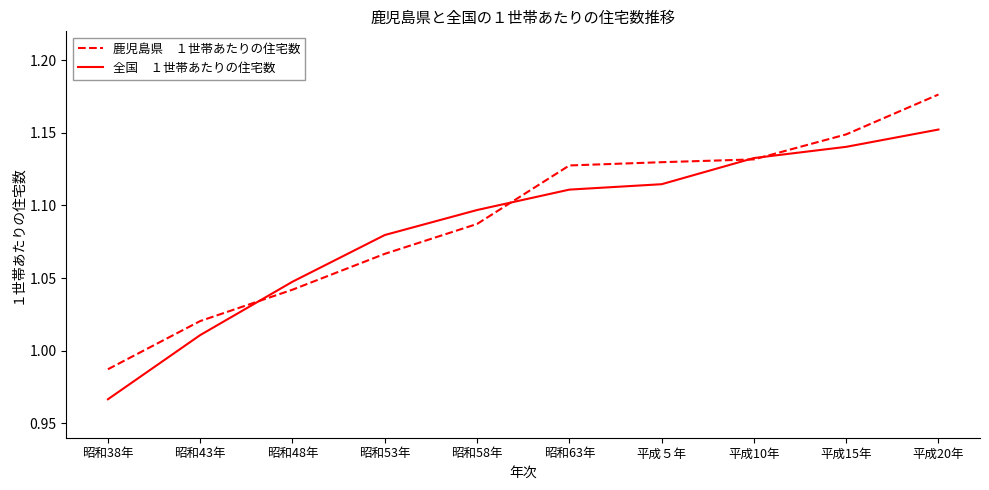

At which category is the sum across all series the highest?

平成20年